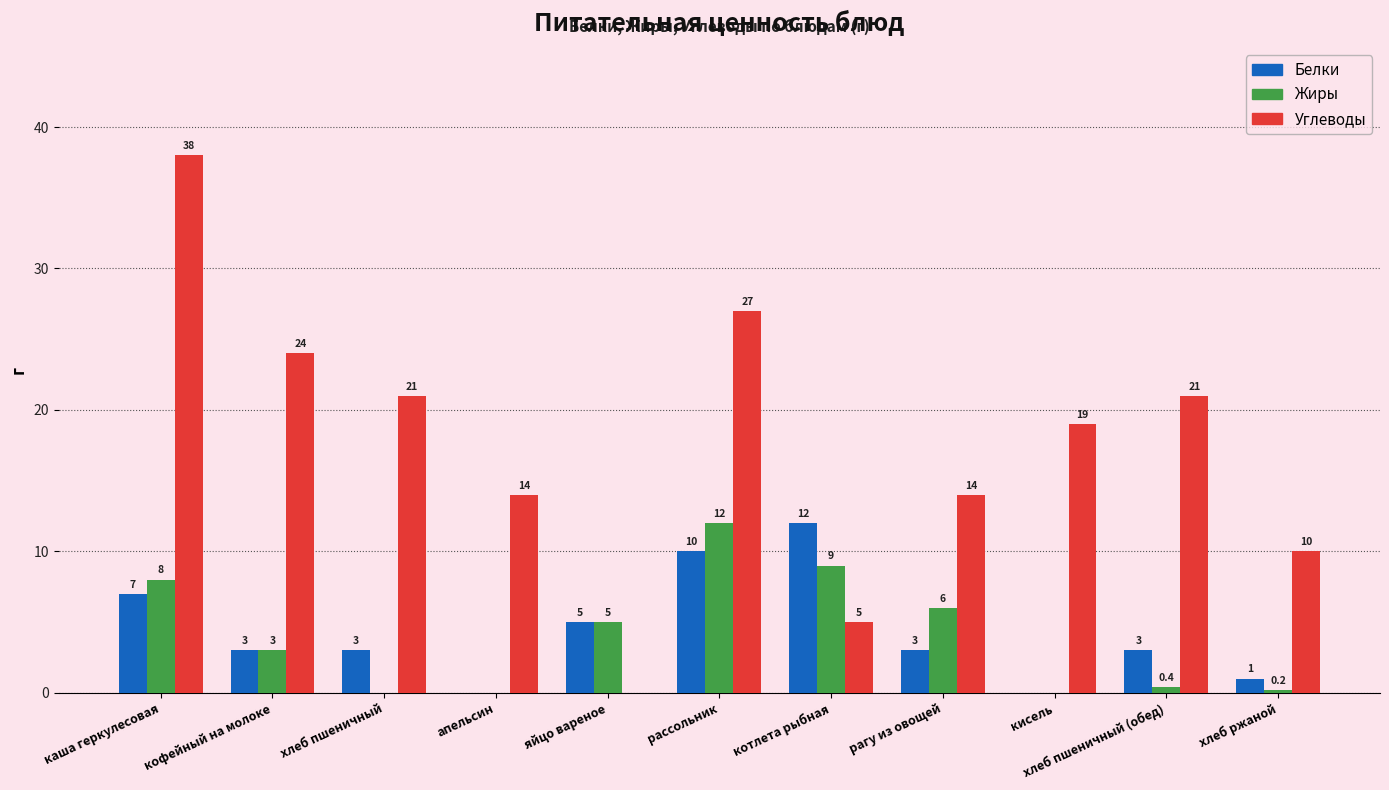

What is the sum of the Белки values at котлета рыбная and хлеб пшеничный?

15.0